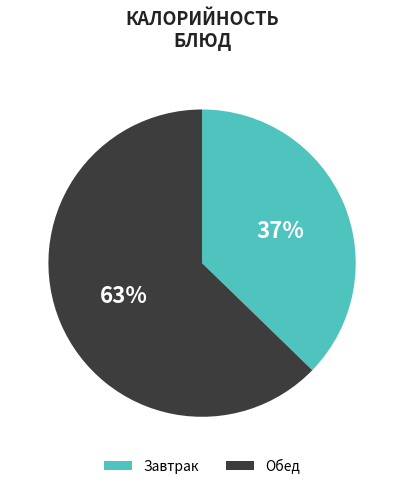

Does any single category account for the majority?

Yes